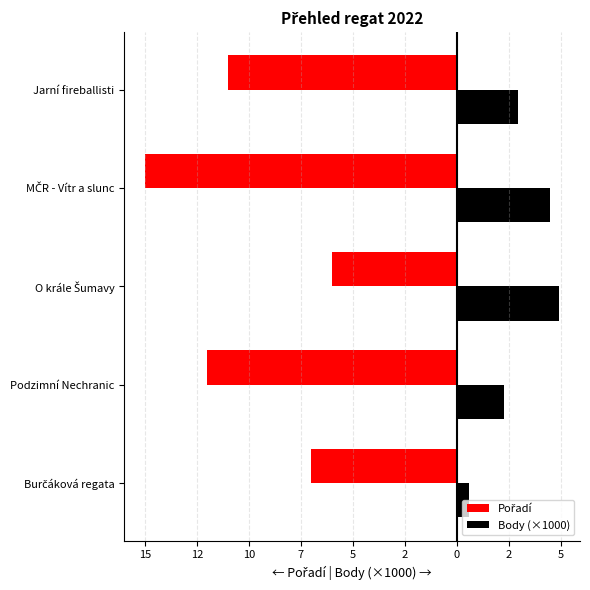

How many data points in Body (×1000) are less than 2?

1